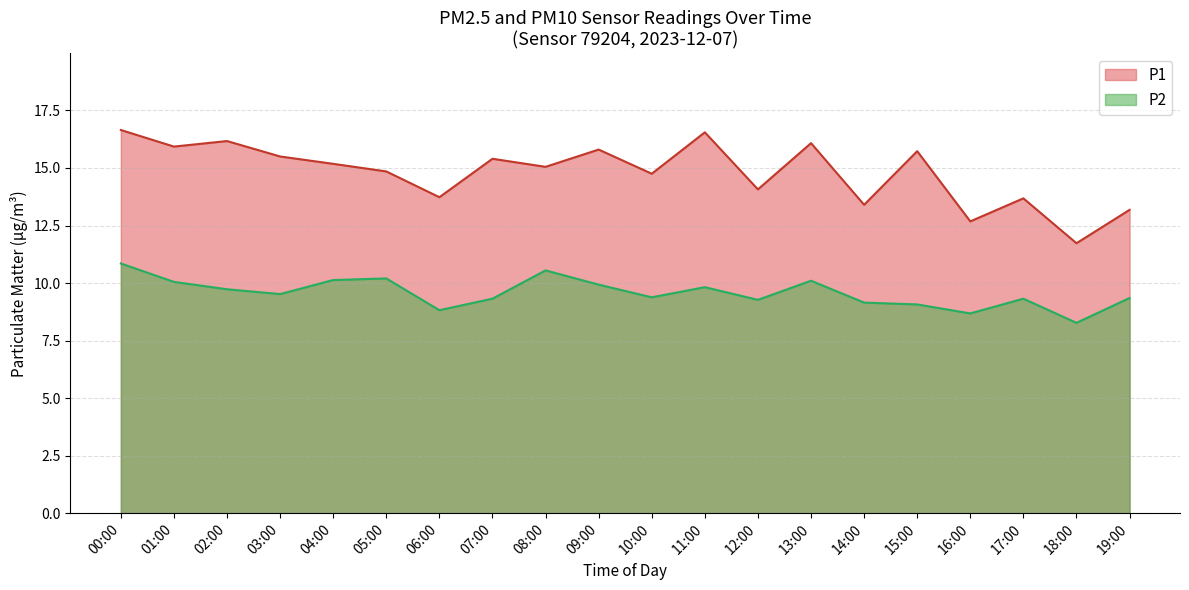

What is the sum of the P1 values at 16:00 and 09:00?

28.5